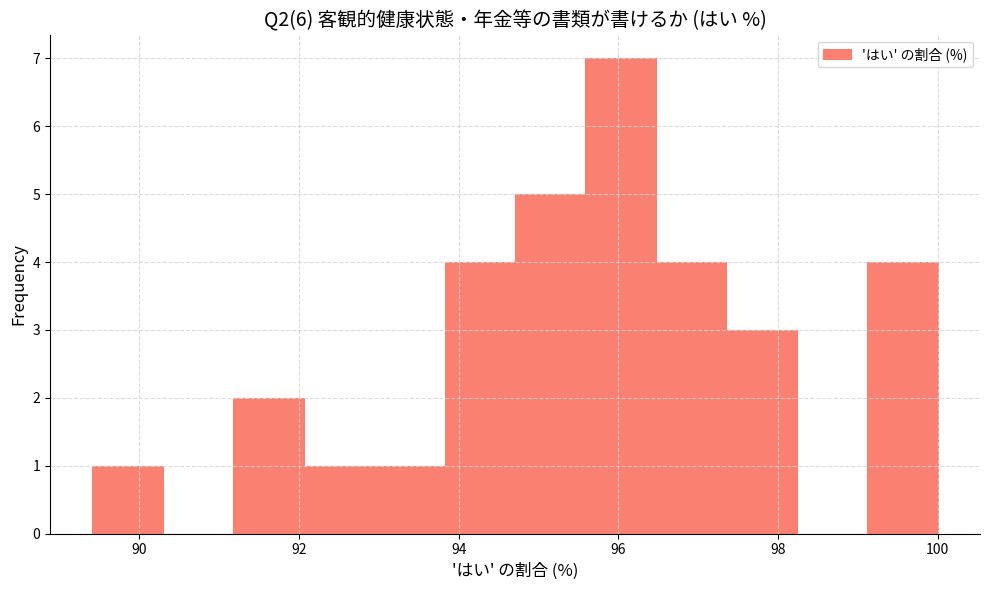

Which range on the x-axis has the tallest bar?

95.6 to 96.4